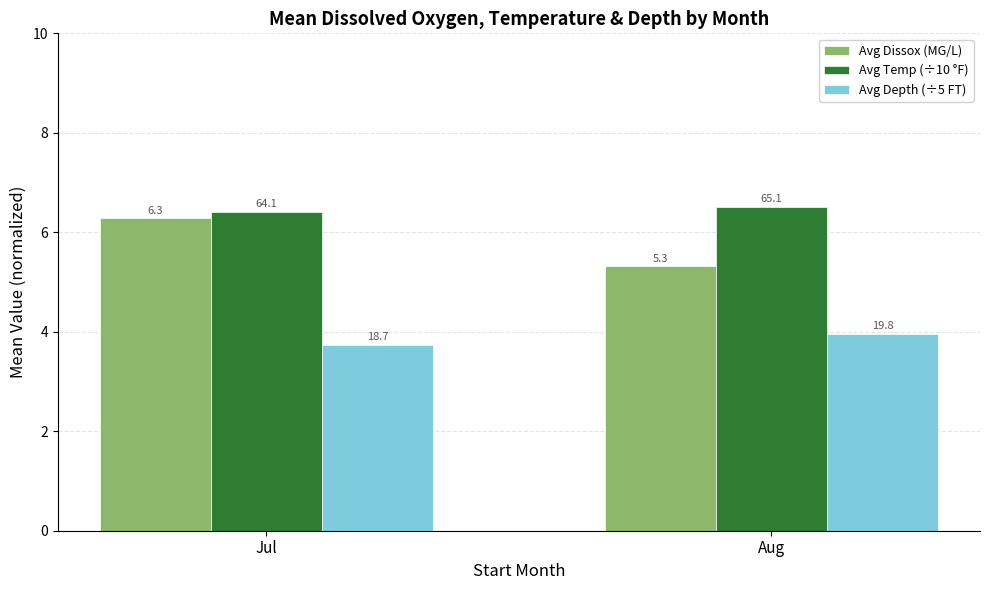

The value of Avg Depth (÷5 FT) at Aug is 4.0. True or false?

True